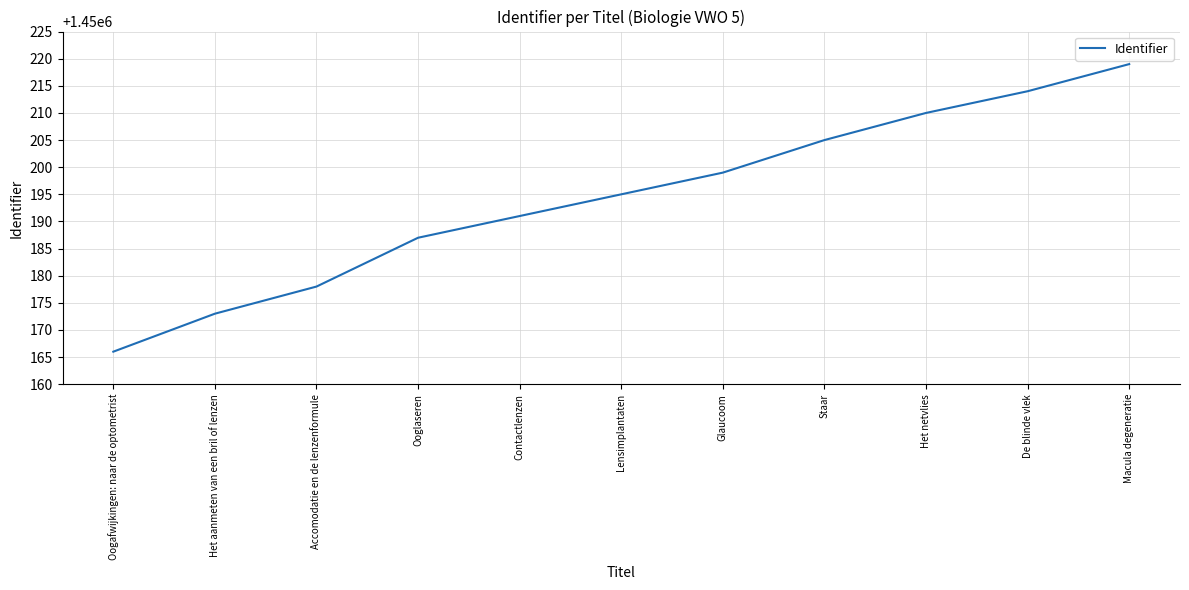

What is the greatest value displayed?

1450219